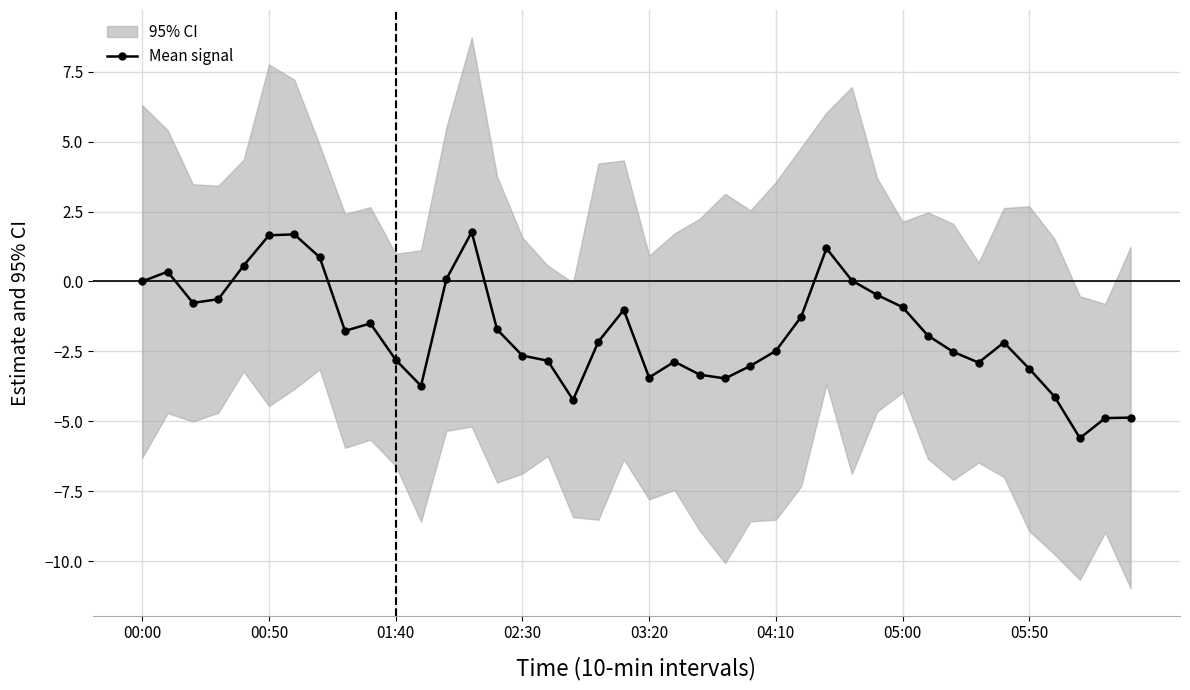

Reading left to right, what are all the values shown in this chart?

0.0	0.4	-0.8	-0.6	0.6	1.7	1.7	0.9	-1.8	-1.5	-2.8	-3.7	0.1	1.8	-1.7	-2.6	-2.8	-4.2	-2.1	-1.0	-3.4	-2.9	-3.3	-3.5	-3.0	-2.5	-1.3	1.2	0.0	-0.5	-0.9	-1.9	-2.5	-2.9	-2.2	-3.1	-4.1	-5.6	-4.9	-4.9